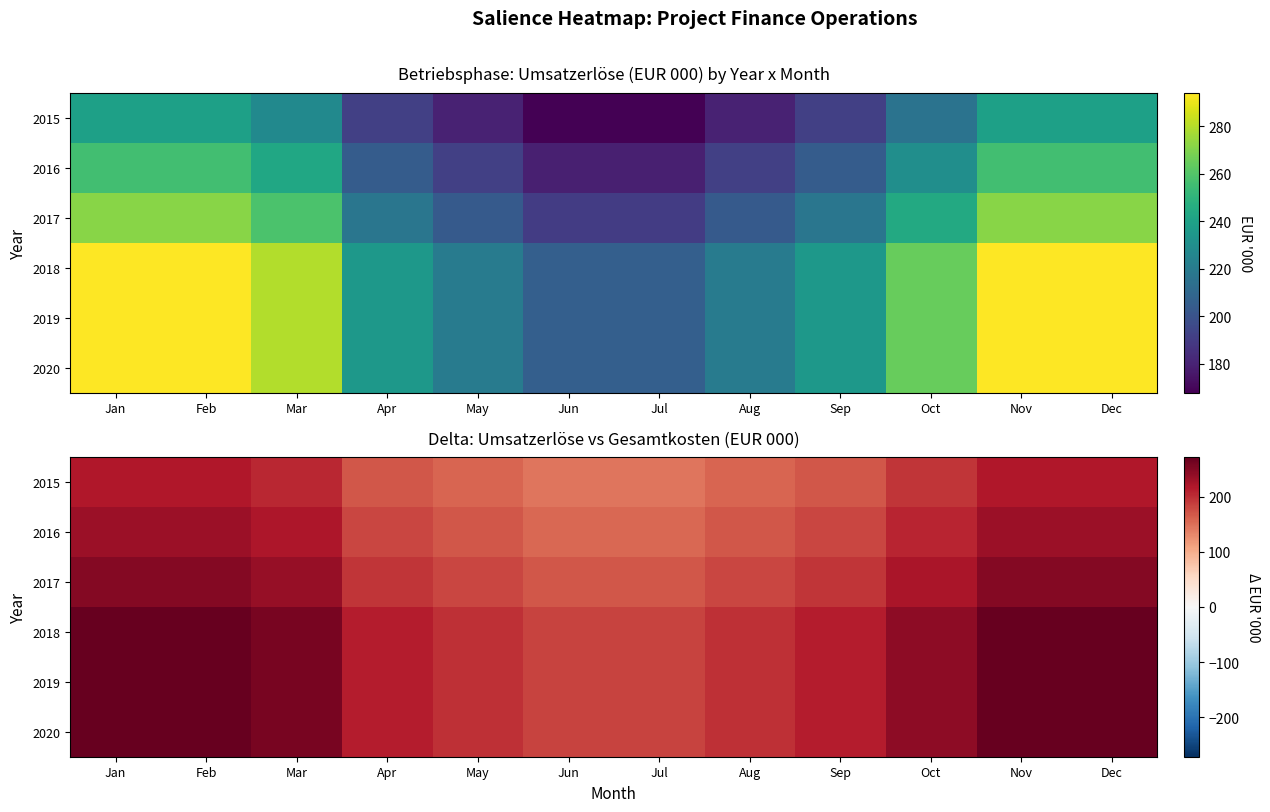

Rank the series by their maximum value, from highest to lowest.

2018, 2019, 2020, 2017, 2016, 2015